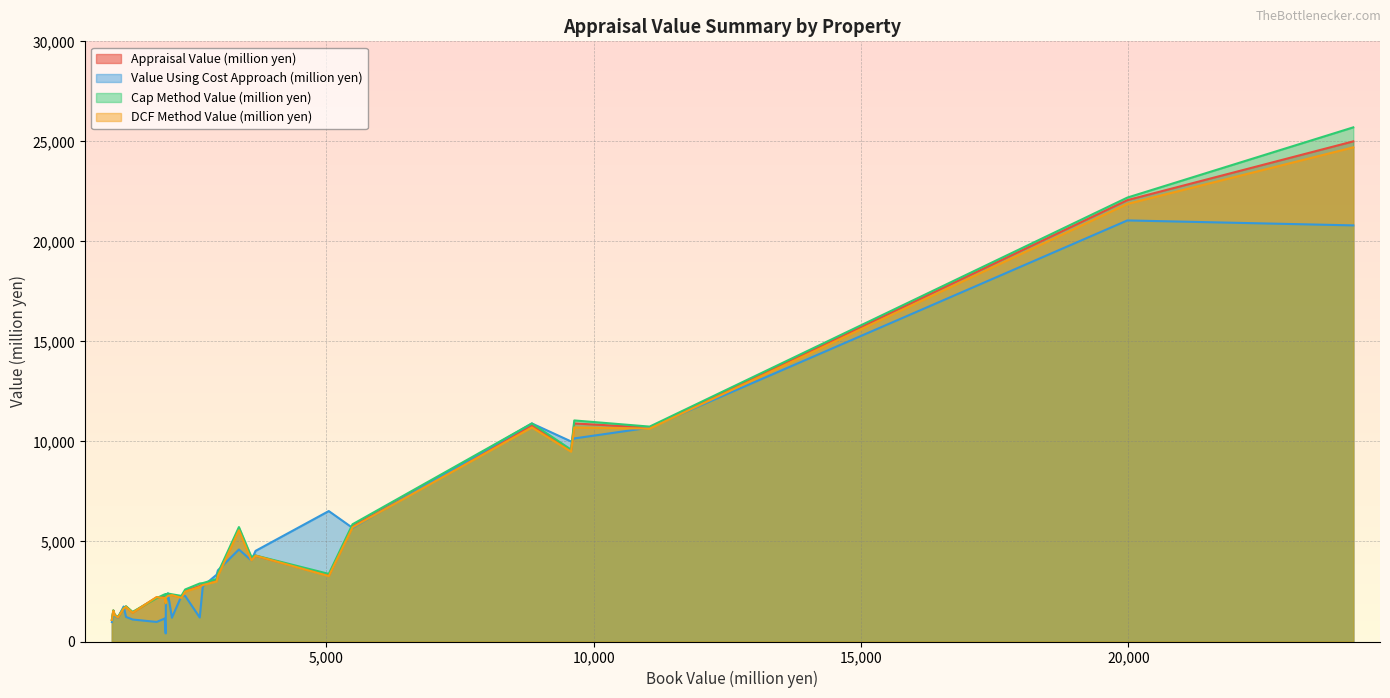

Does the chart display data point markers on the line(s)?

No